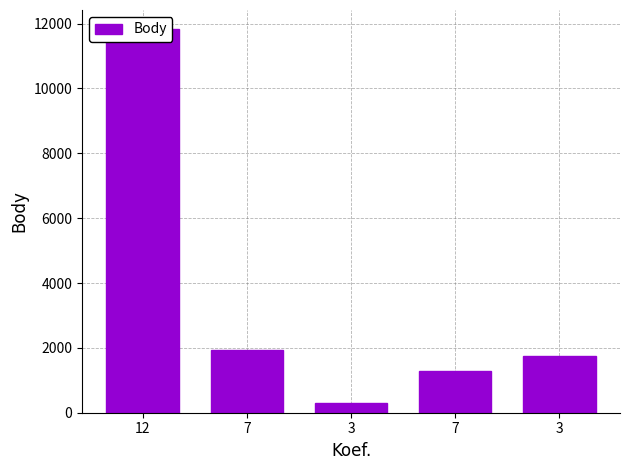

Is it true that the value at 3 is 303?

True